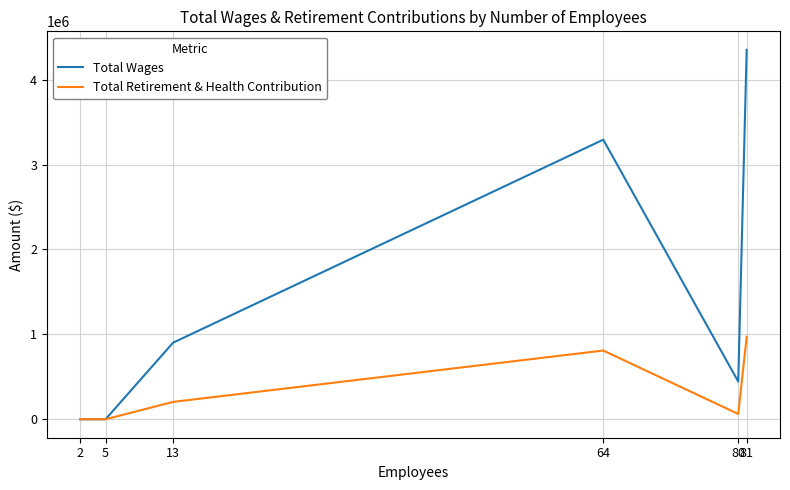

Which series has the largest range (max minus min)?

Total Wages